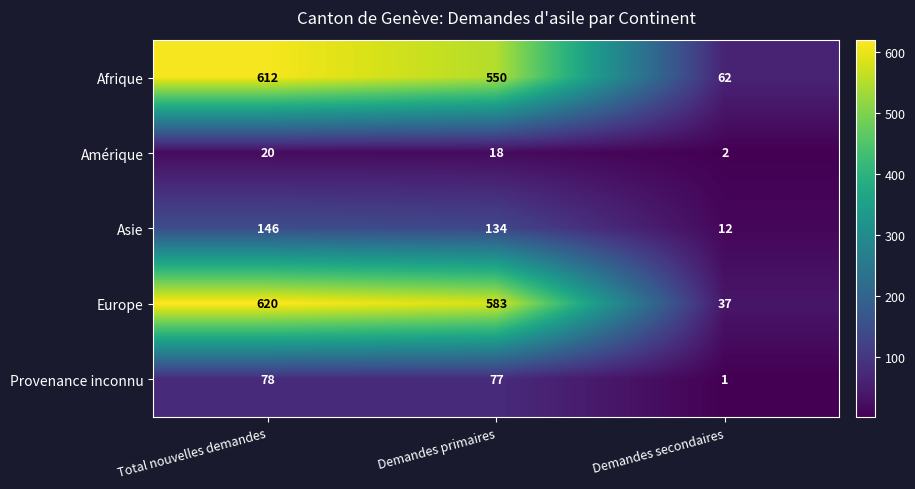

Where is Asie nearest to the value 79?

Demandes primaires